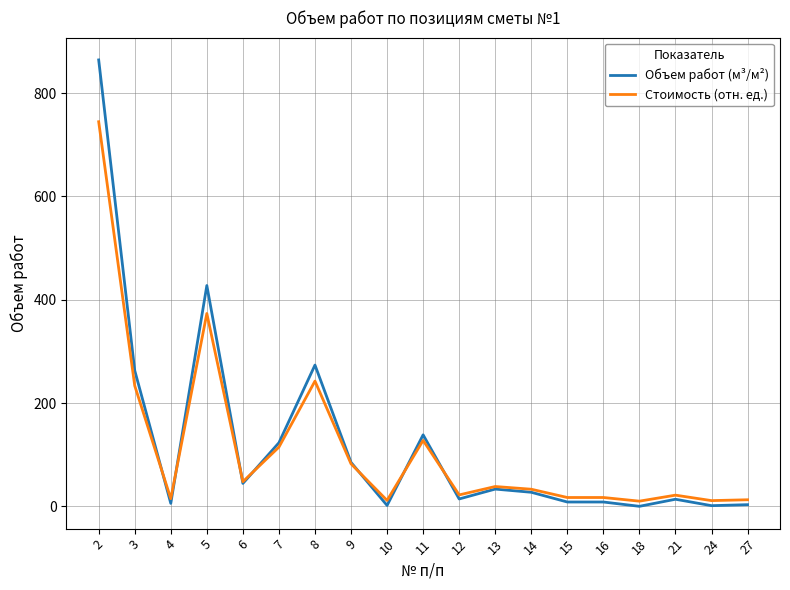

Rank the series by their average value, from lowest to highest.

Стоимость (отн. ед.), Объем работ (м³/м²)